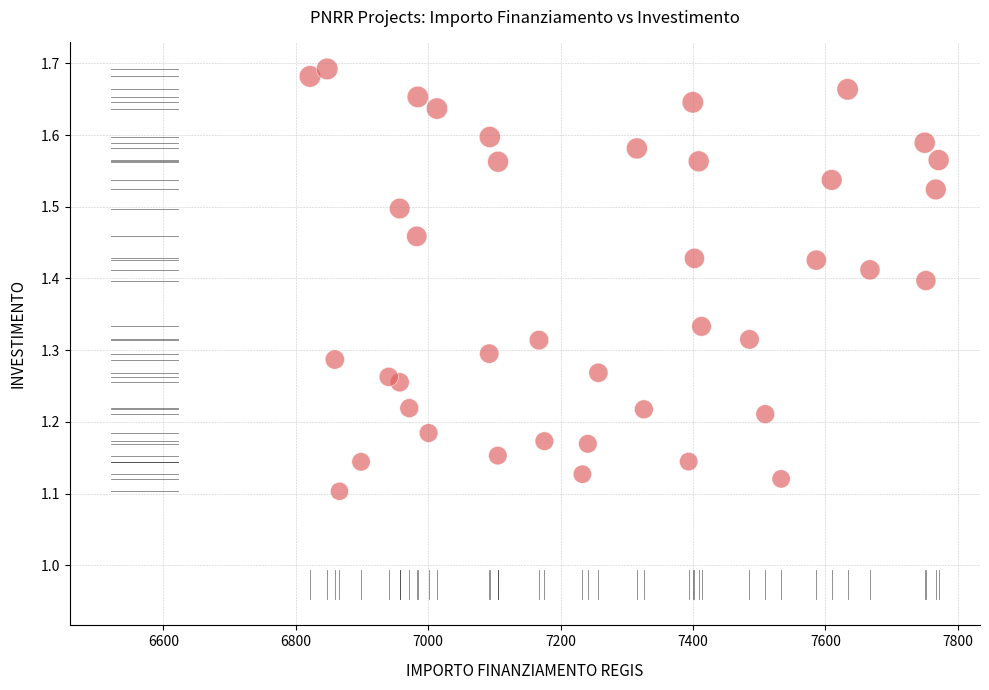

What is the range of X values (max minus min)?

949.3